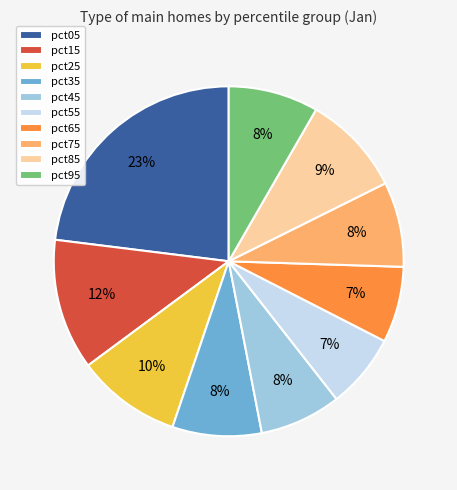

To the nearest percent, what is the combined percentage of pct65 and pct75?

15%